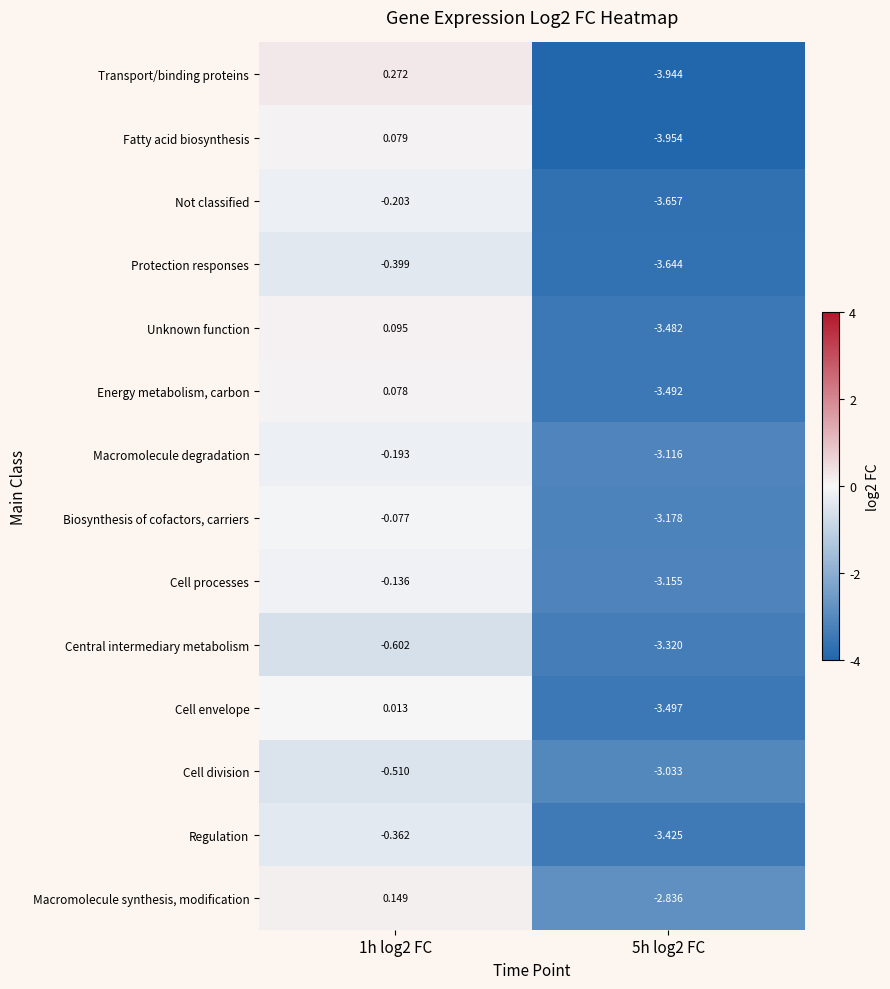

Which series changed the most between 1h log2 FC and 5h log2 FC?

Transport/binding proteins